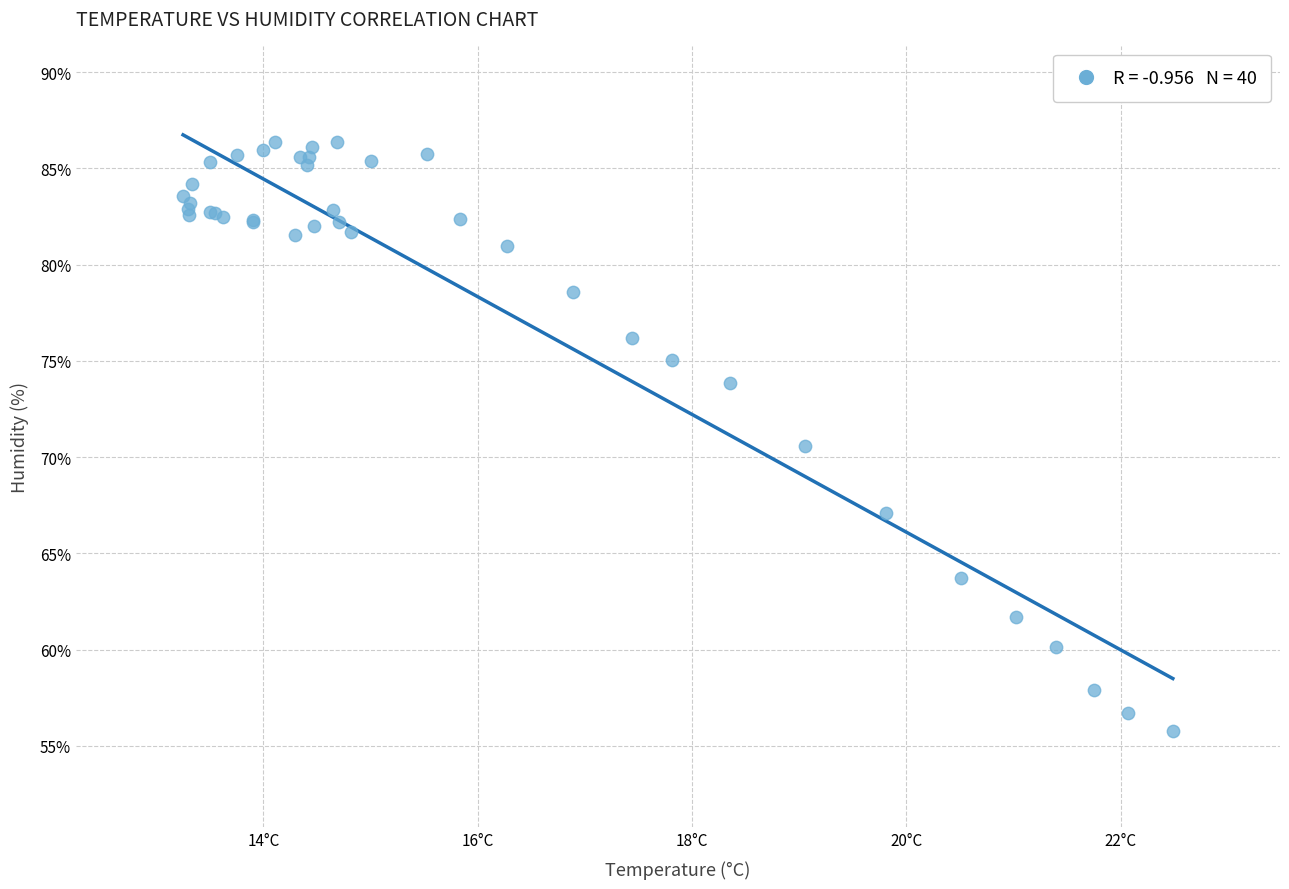

What Y value in the scatter plot is closest to 71?

70.6